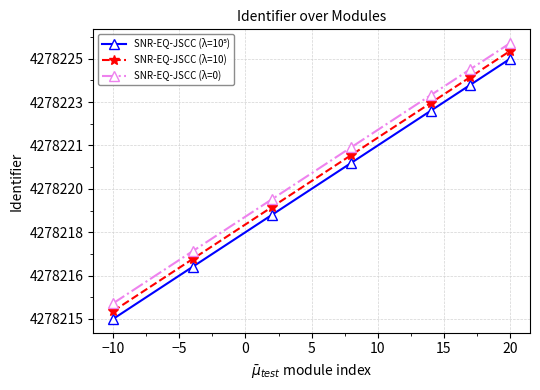

Does the chart have visible grid lines?

Yes